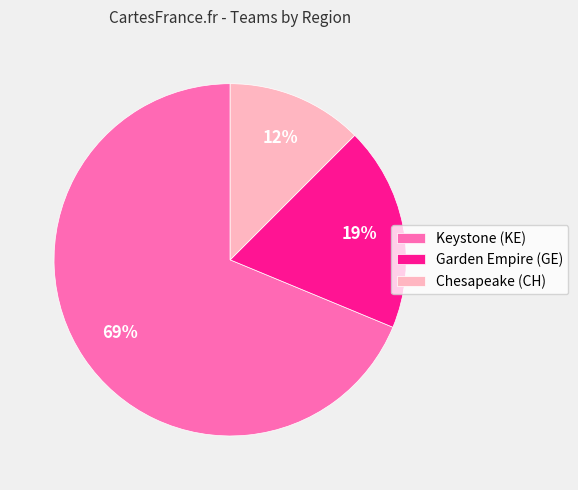

Is it true that Chesapeake (CH) is 12% of the pie?

True